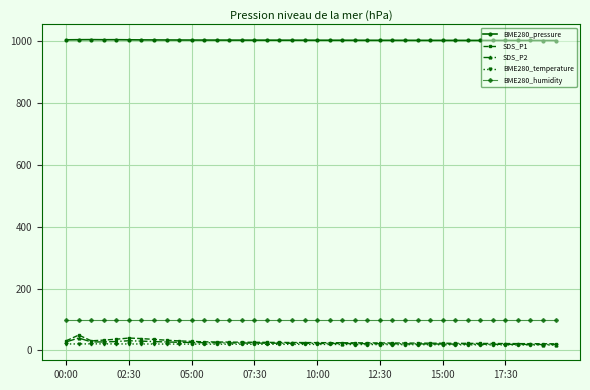

What is the value of the BME280_pressure point at the 10th from the left?

1004.3